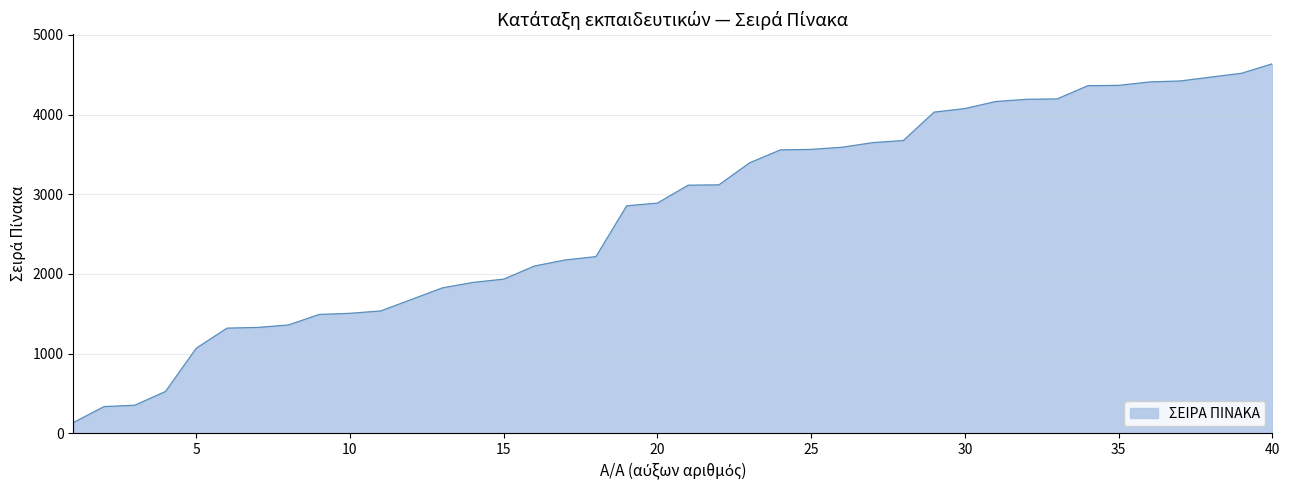

What is the minimum value shown in the chart?

133